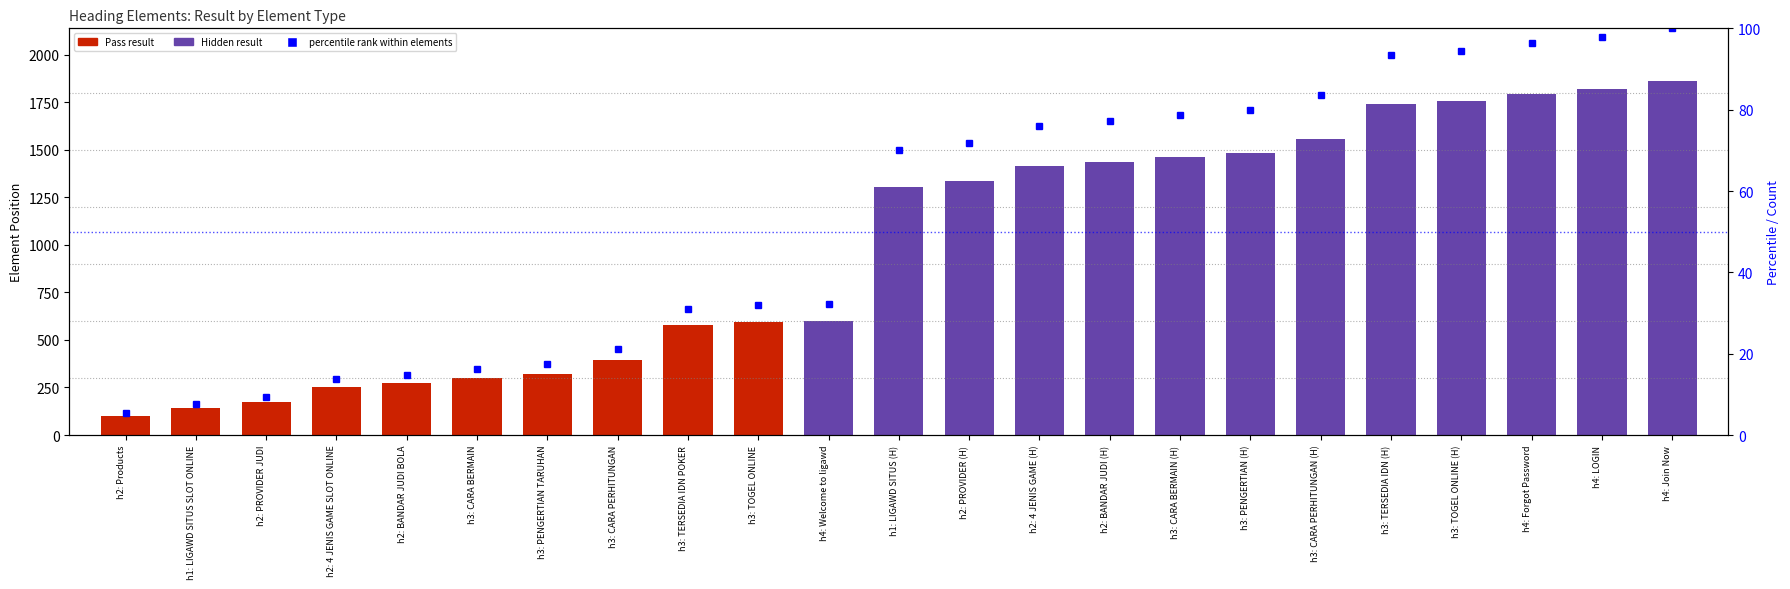

What is the difference between the values at h3: CARA BERMAIN and h3: PENGERTIAN (H)?

63.6